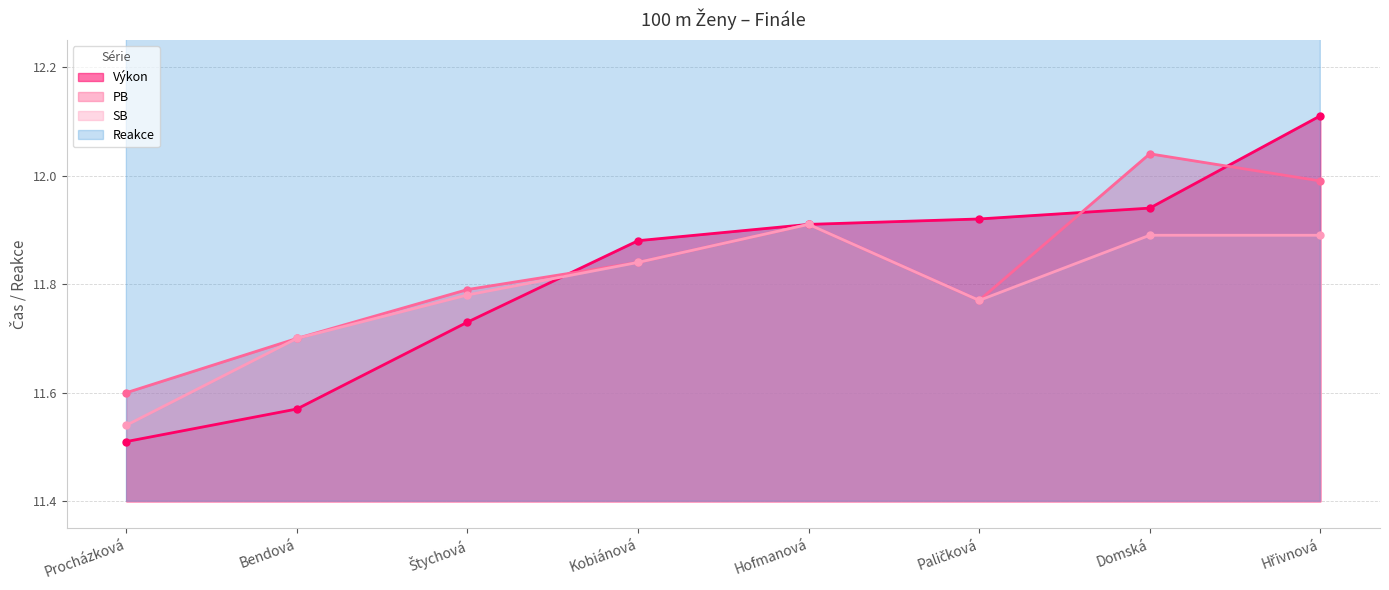

How many SB values are between 11 and 12?

8